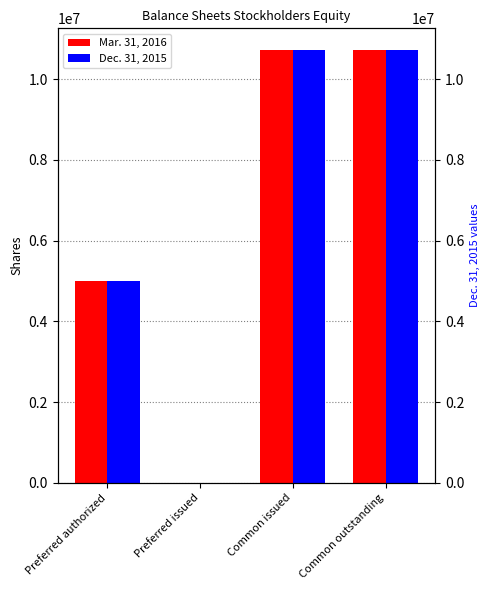

Which category has the highest value across all series?

Common issued